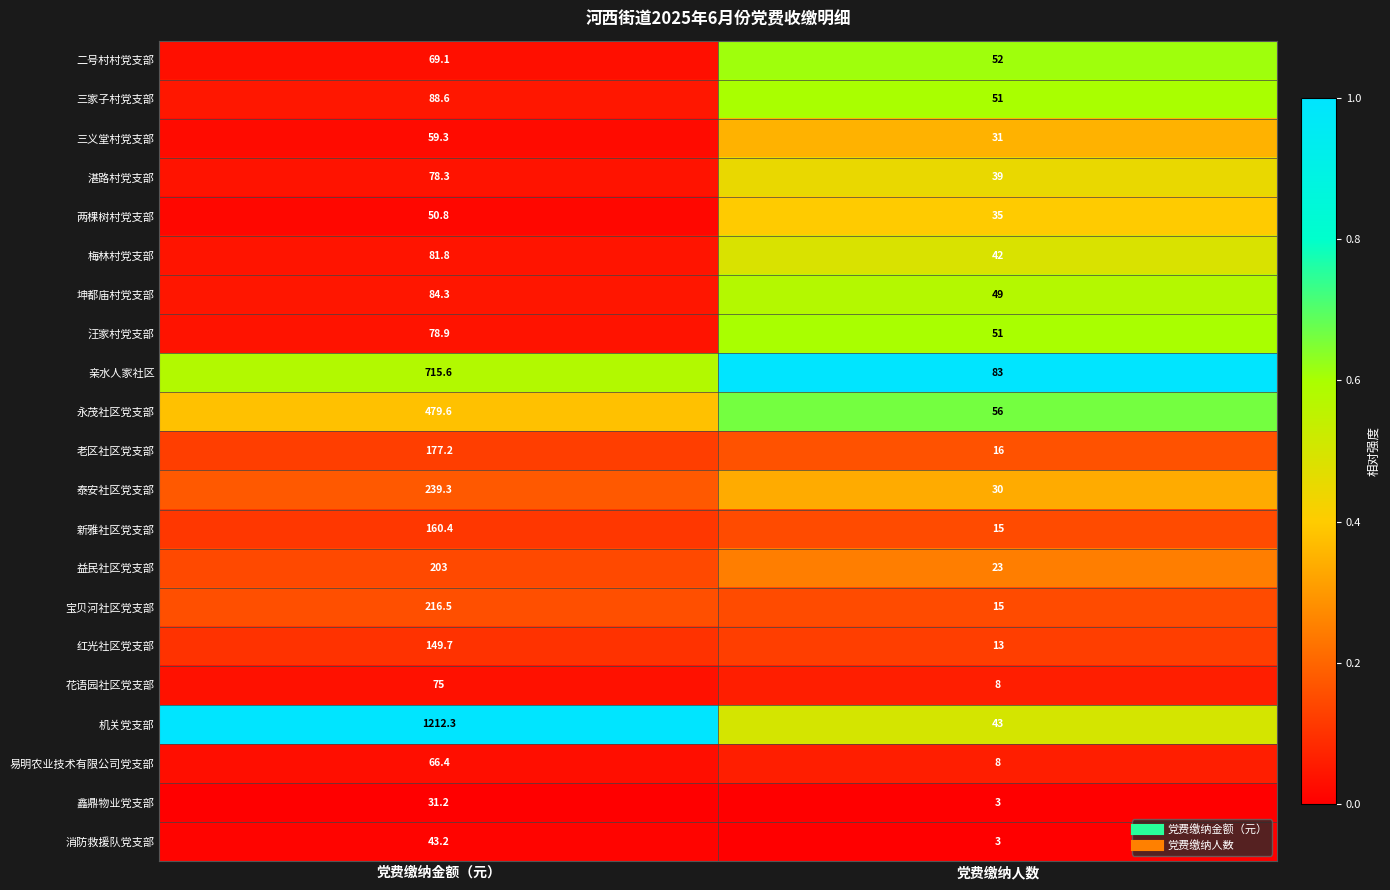

True or false: 湛路村党支部 has a value of 15.9 at 党费缴纳人数.

False